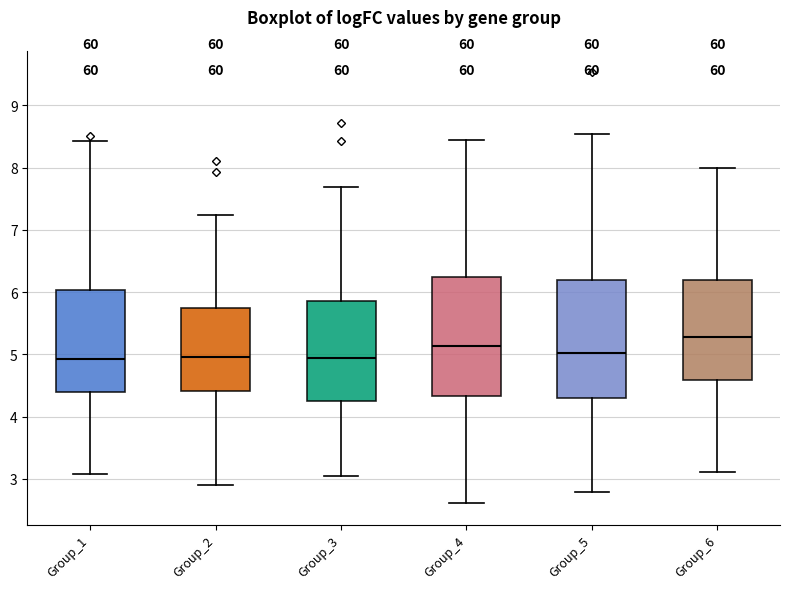

Reading left to right, read every box against the y-axis: the position of its median line, the range the box covers, and the ends of its whiskers. The values are not printed on the chart, so give them approximately, as read against the axis.

Group_1: median 4.9, box 4.4 to 6.0, whiskers 3.1 to 8.4
Group_2: median 5.0, box 4.4 to 5.8, whiskers 2.9 to 7.2
Group_3: median 4.9, box 4.2 to 5.9, whiskers 3.1 to 7.7
Group_4: median 5.1, box 4.3 to 6.2, whiskers 2.6 to 8.4
Group_5: median 5.0, box 4.3 to 6.2, whiskers 2.8 to 8.5
Group_6: median 5.3, box 4.6 to 6.2, whiskers 3.1 to 8.0